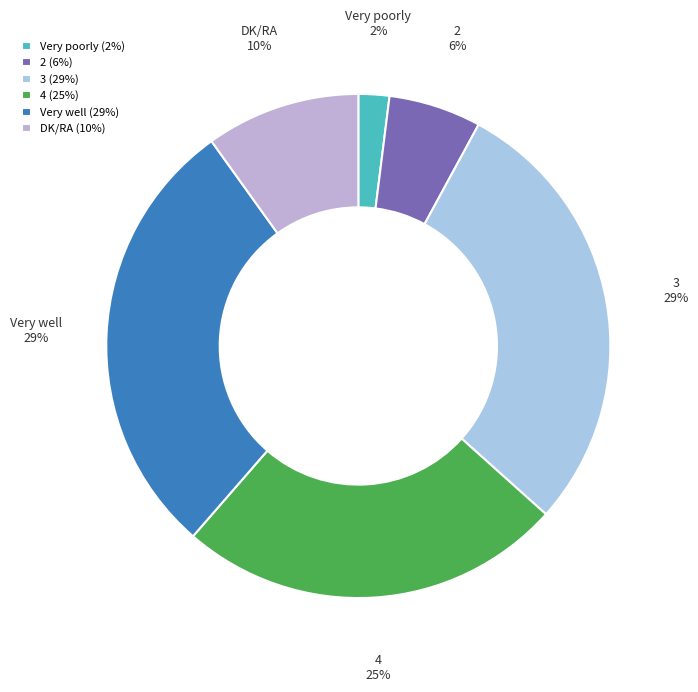

What is the ratio of the value at Very poorly to the value at 2?

0.3